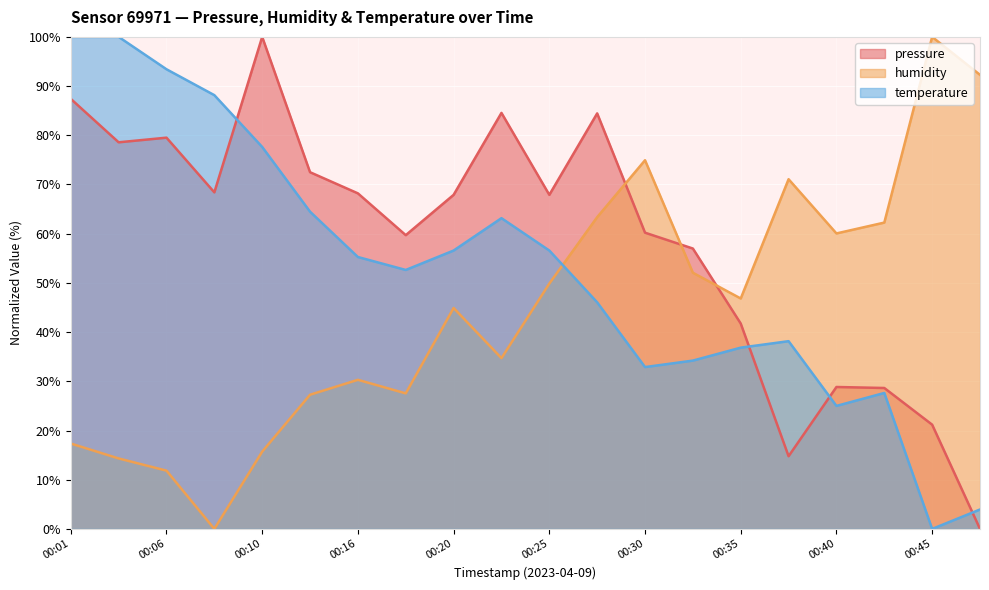

At which category is the sum across all series the highest?

00:01